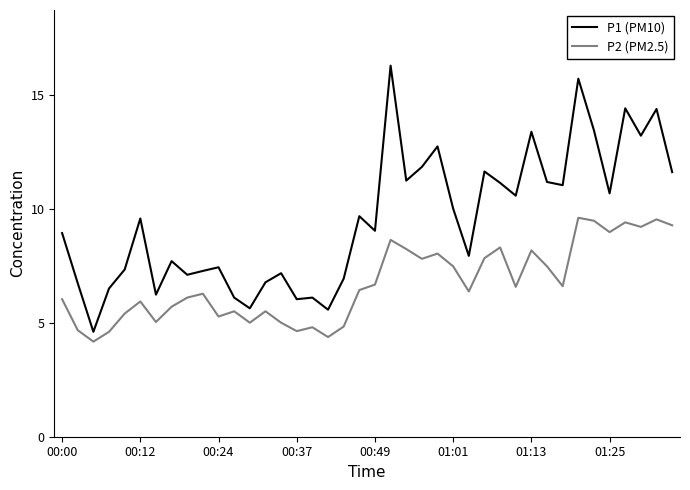

What is the smallest value displayed?

4.2